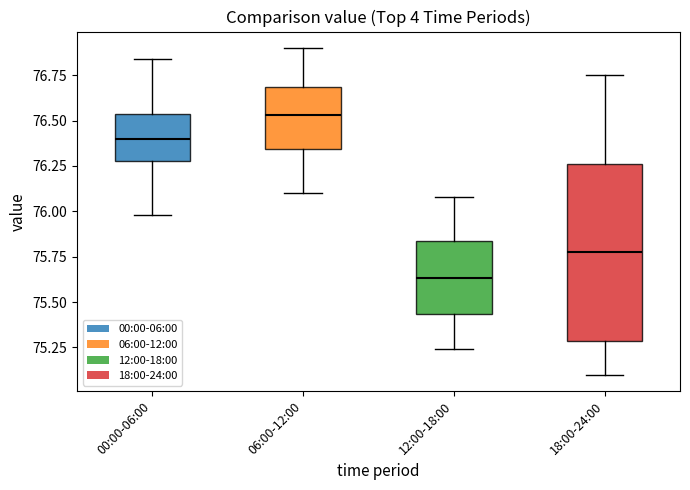

Which box has the lowest median line?

12:00-18:00